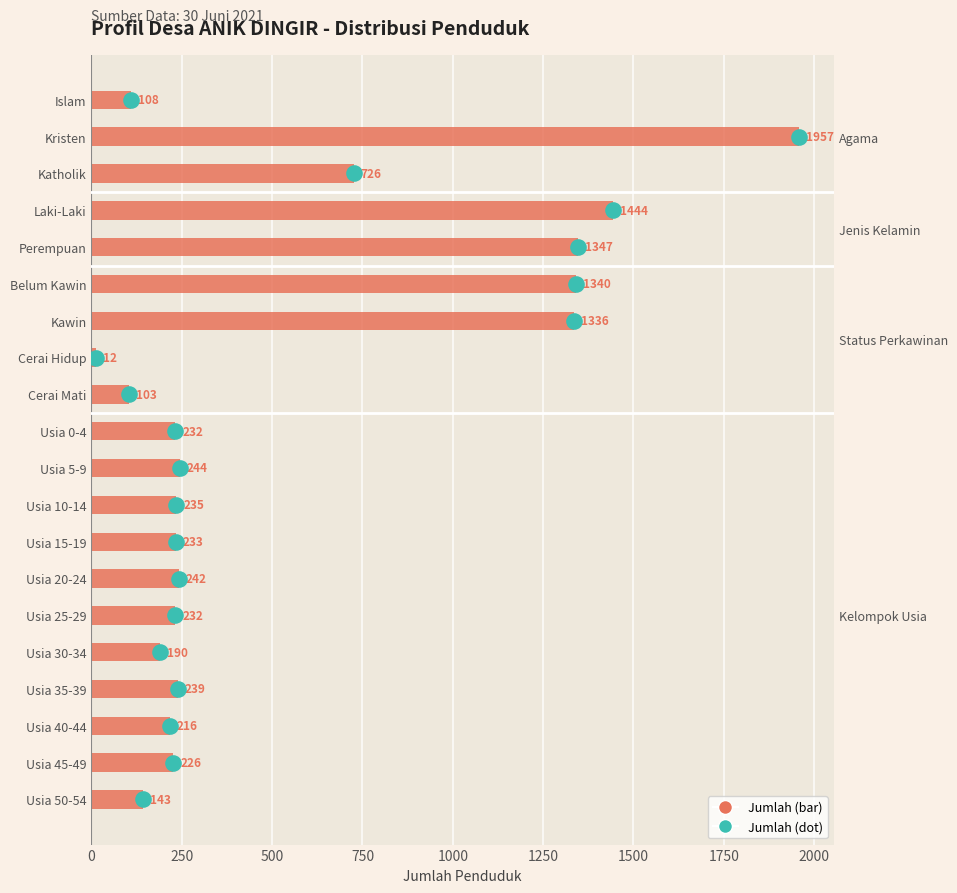

Which has a higher value, 750 or 500?

750